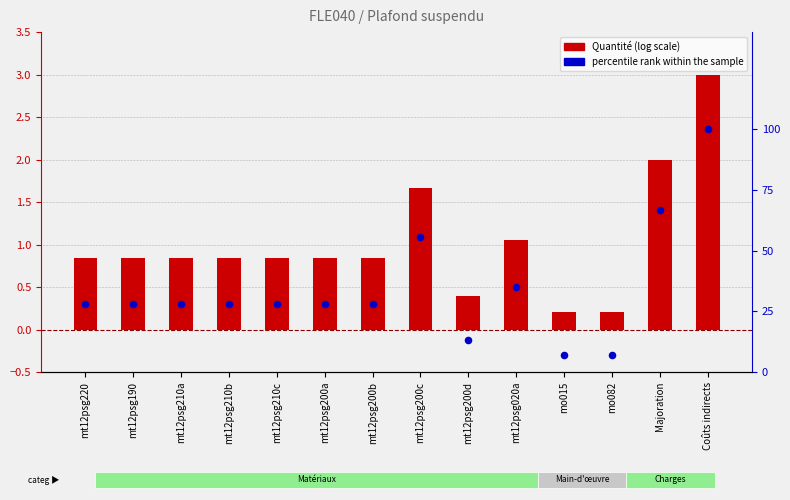

Which series has the largest Y range (max minus min)?

percentile rank within the sample